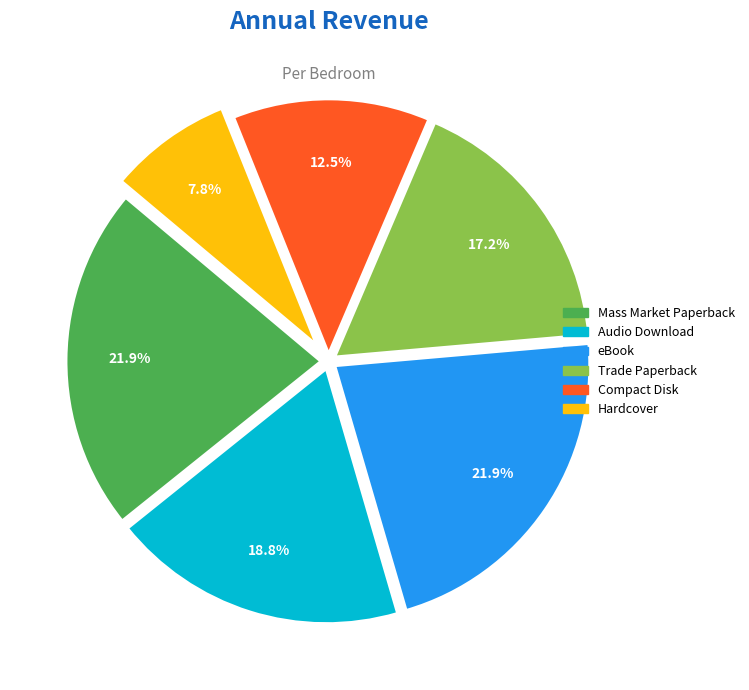

How many slices are in this pie chart?

6